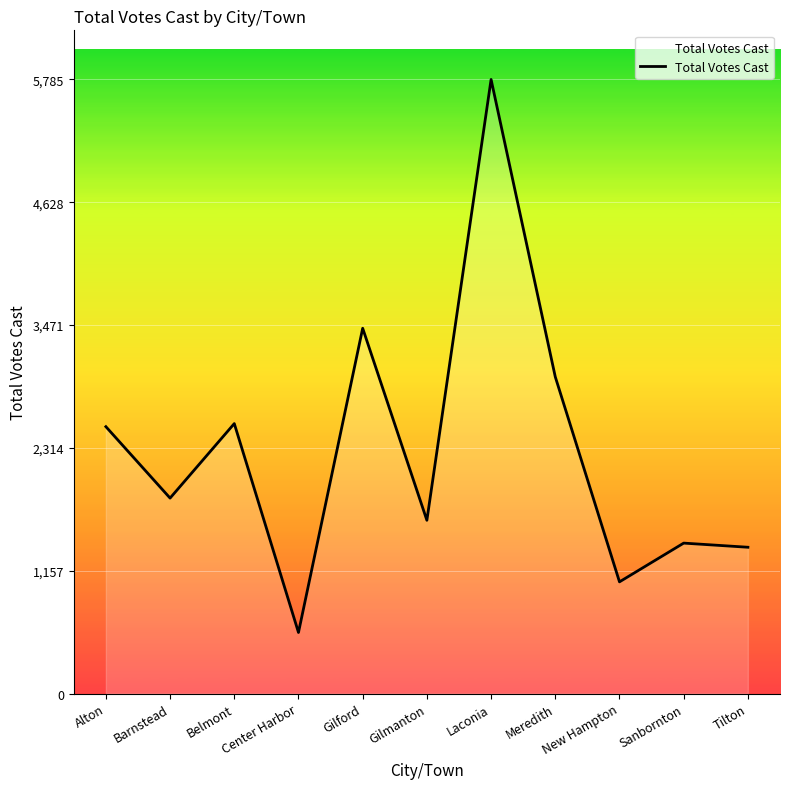

True or false: there are more than 1 points higher than both neighbors.

True